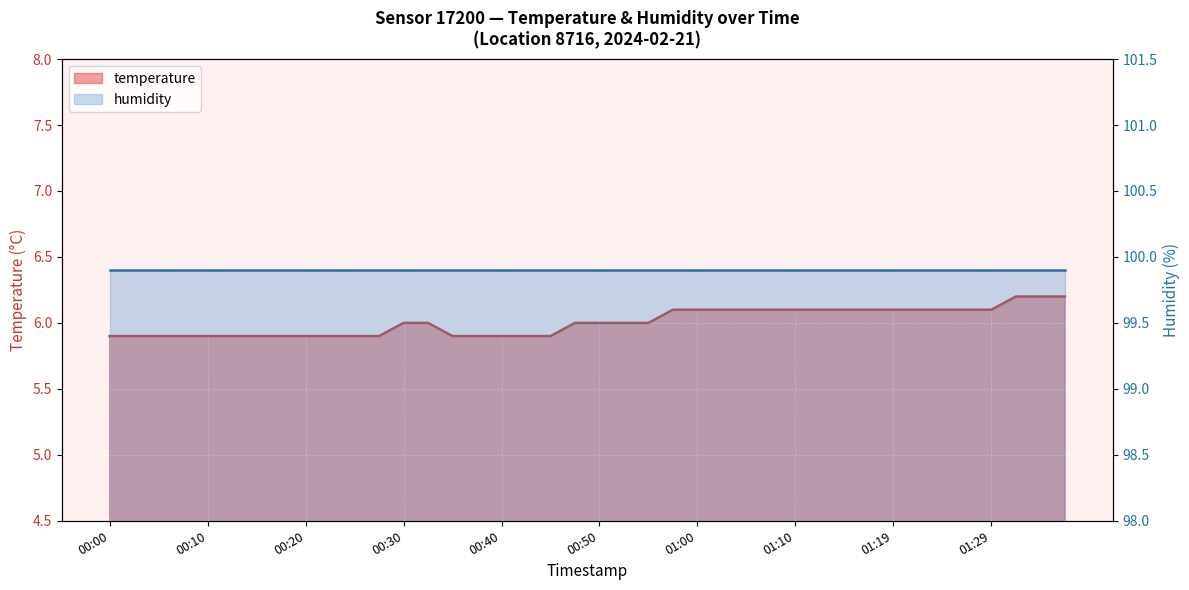

Read the value at 00:57.

6.1